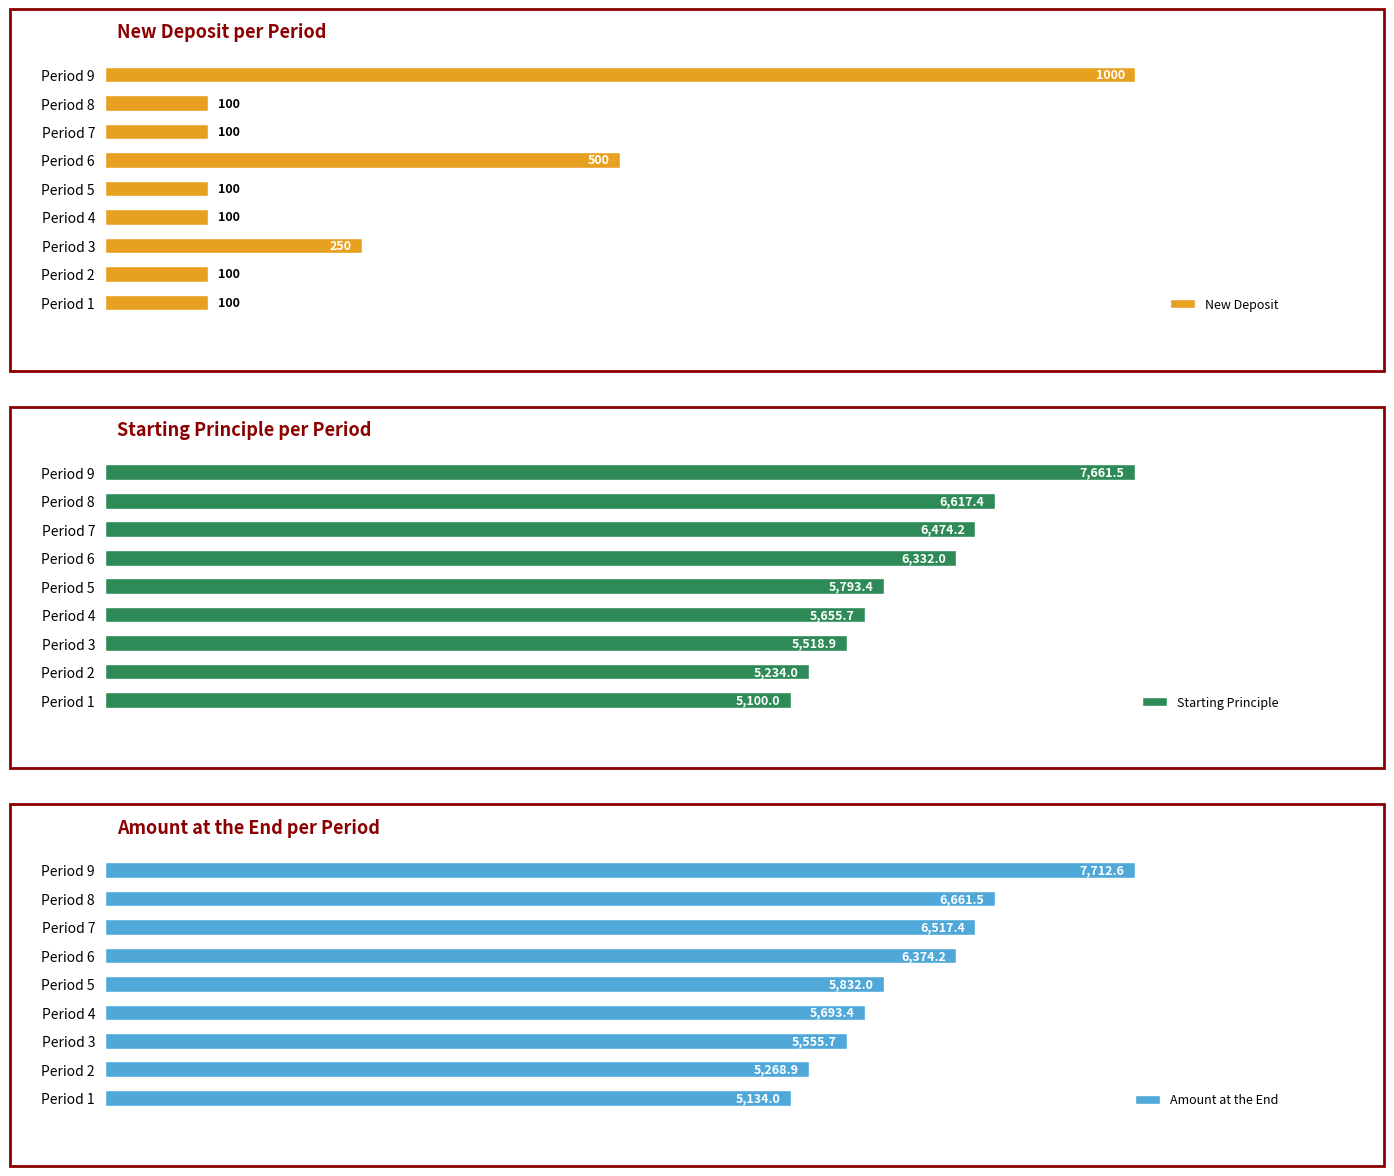

What is the difference between the second highest and minimum values in the Starting Principle series?

1517.4